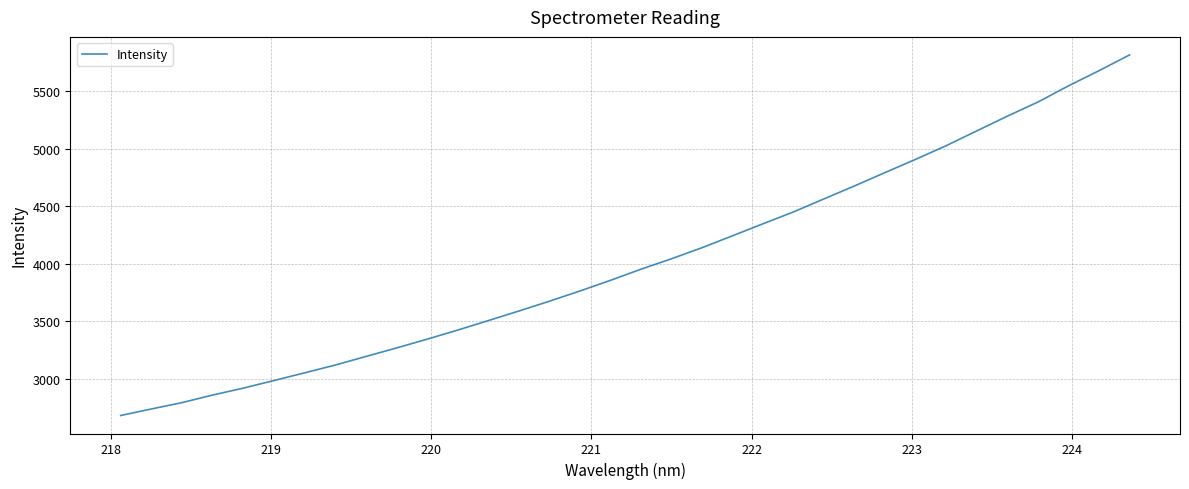

Does the chart display data point markers on the line(s)?

No